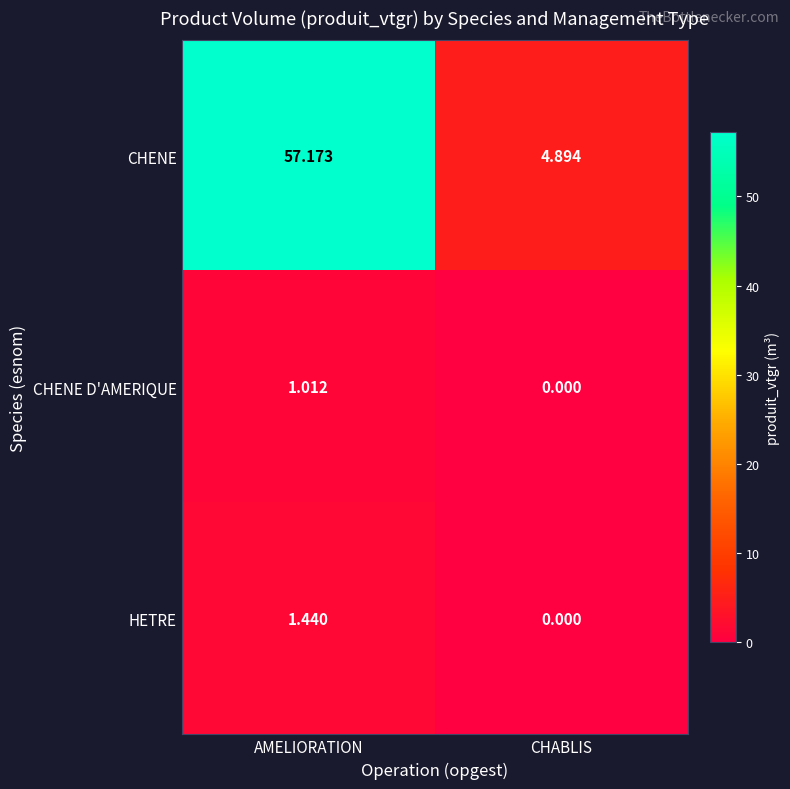

List the series in order of their peak value, lowest first.

CHENE D'AMERIQUE, HETRE, CHENE